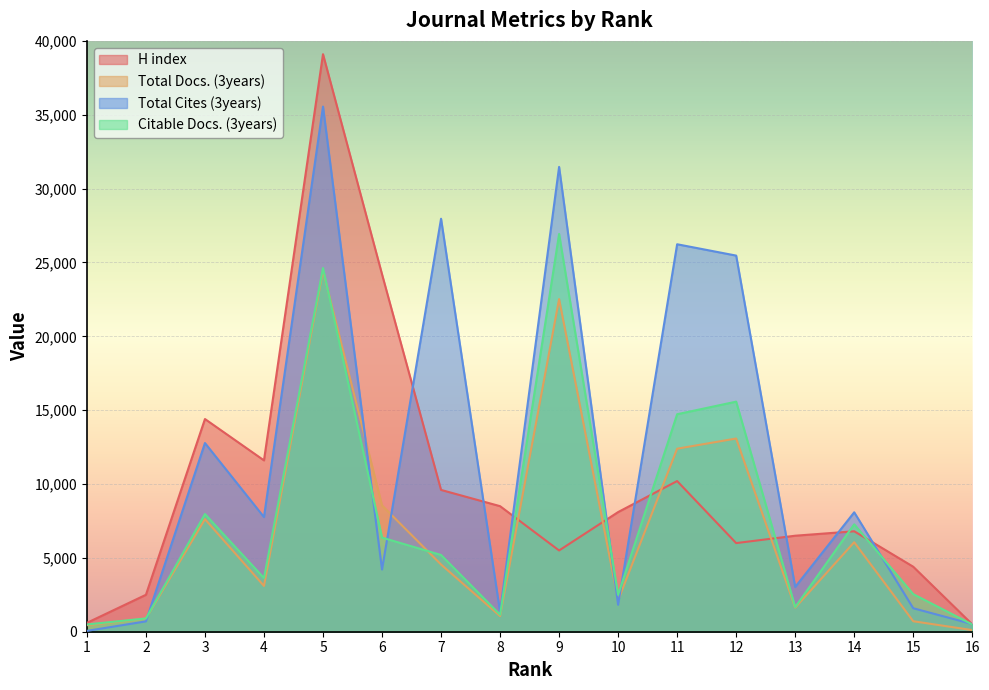

At 2, list the series in order from smallest to largest.

Total Cites (3years), Total Docs. (3years), Citable Docs. (3years), H index